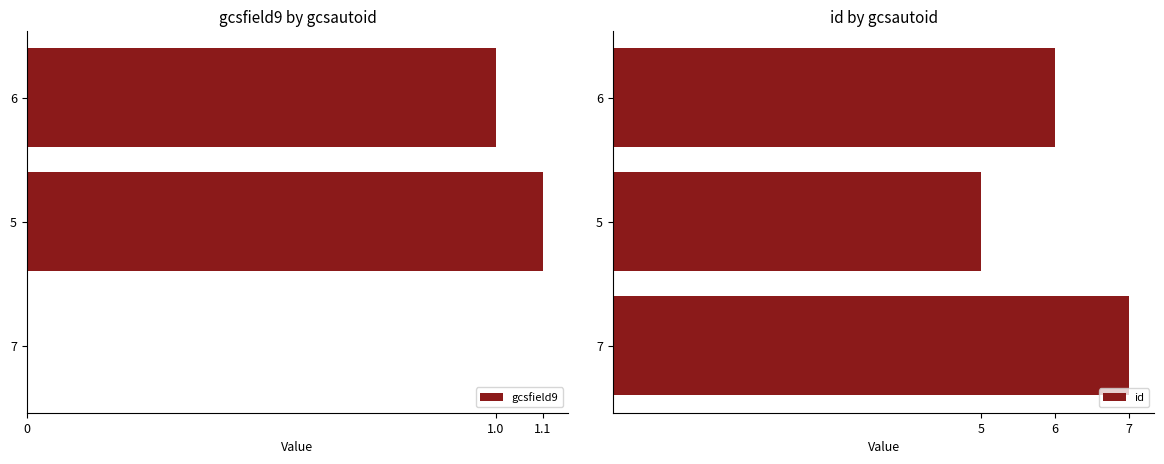

Where is id nearest to the value 6?

6